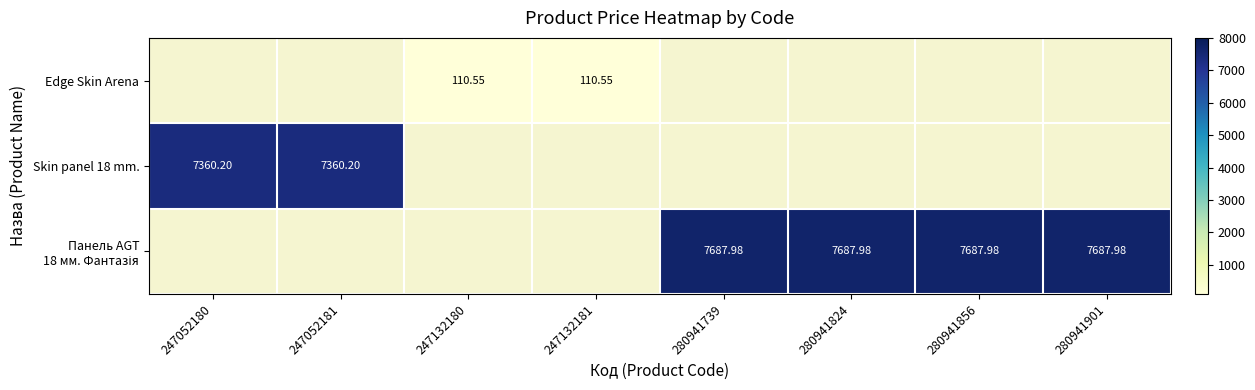

Rank the series by their maximum value, from lowest to highest.

Edge Skin Arena, Skin panel 18 mm., Панель AGT 18 мм. Фантазія